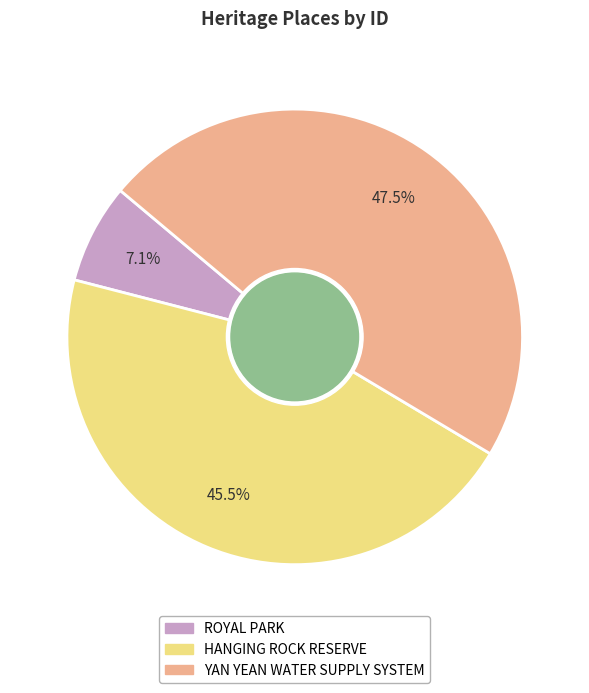

How many segments does this pie chart have?

3